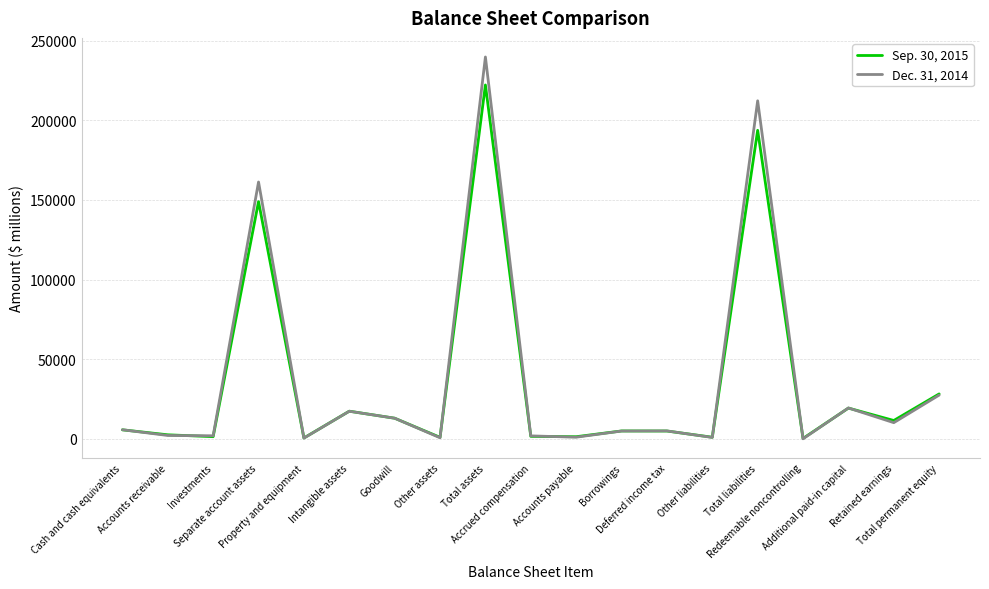

Which series has the widest spread of values?

Dec. 31, 2014